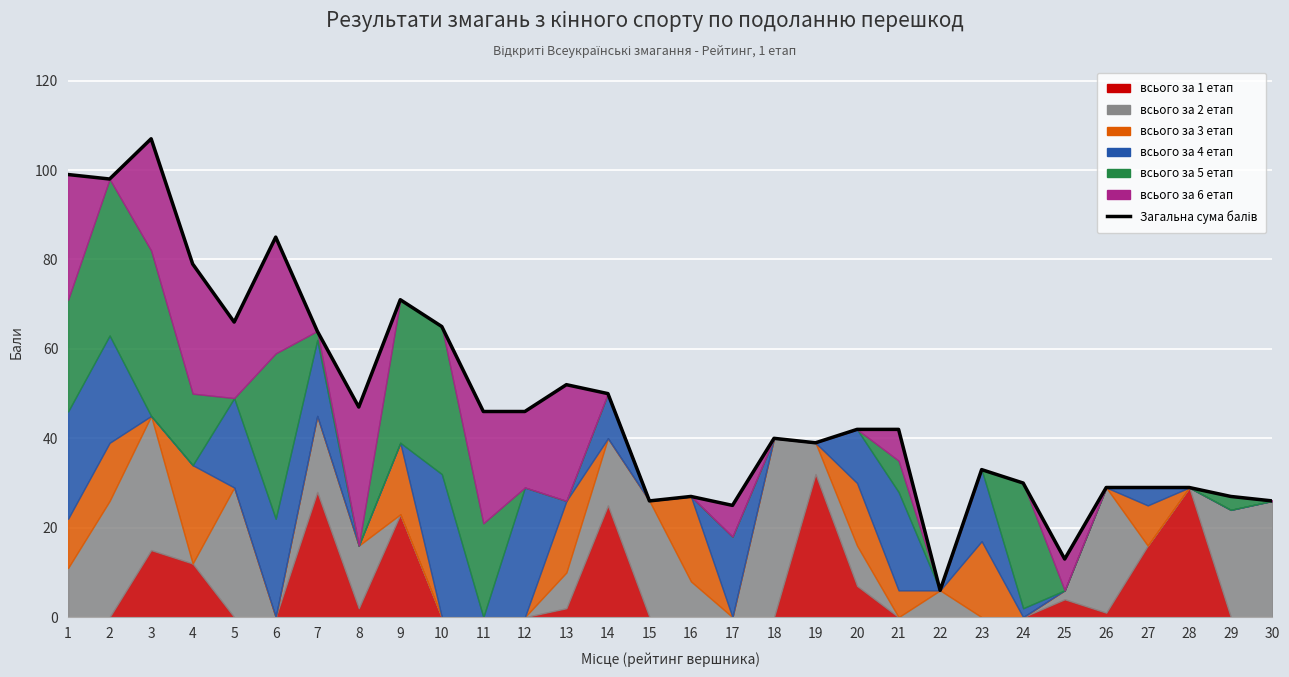

Rank the categories by value from lowest to highest.

22, 25, 17, 15, 30, 16, 29, 26, 27, 28, 24, 23, 19, 18, 20, 21, 11, 12, 8, 14, 13, 7, 10, 5, 9, 4, 6, 2, 1, 3